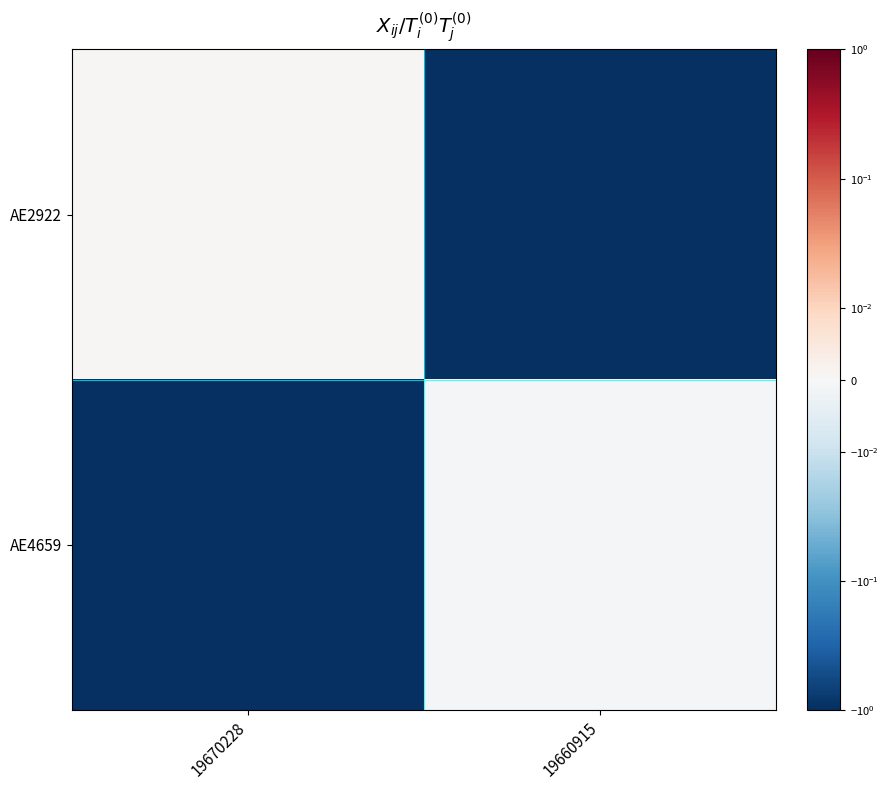

At how many categories does at least one series exceed 0?

10